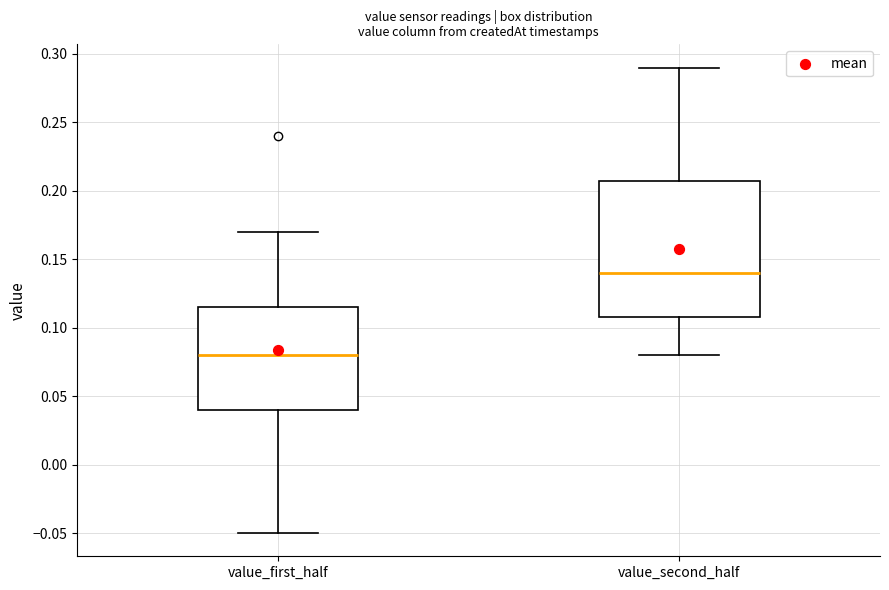

Which box's median line is the highest?

value_second_half